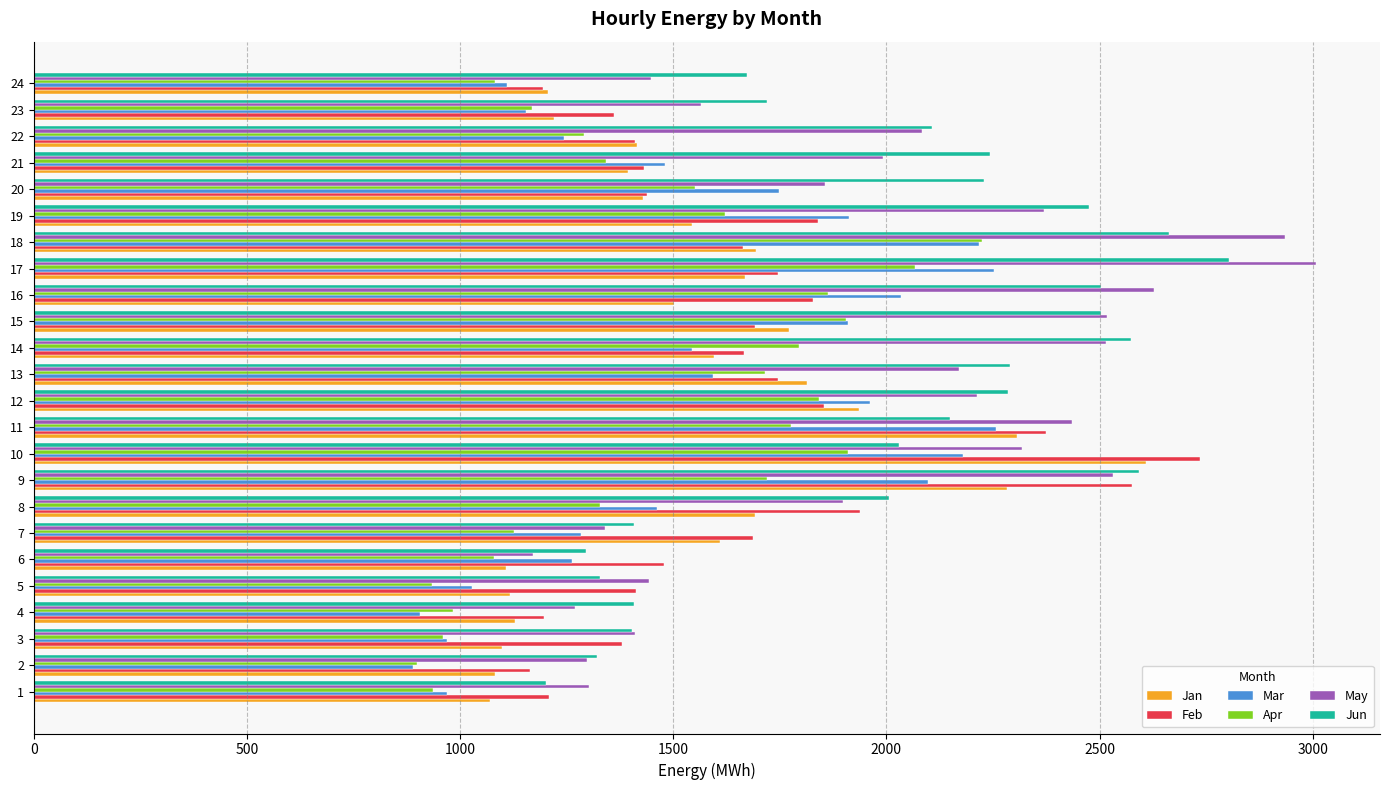

What is the difference between the highest and lowest values at 11?

658.7